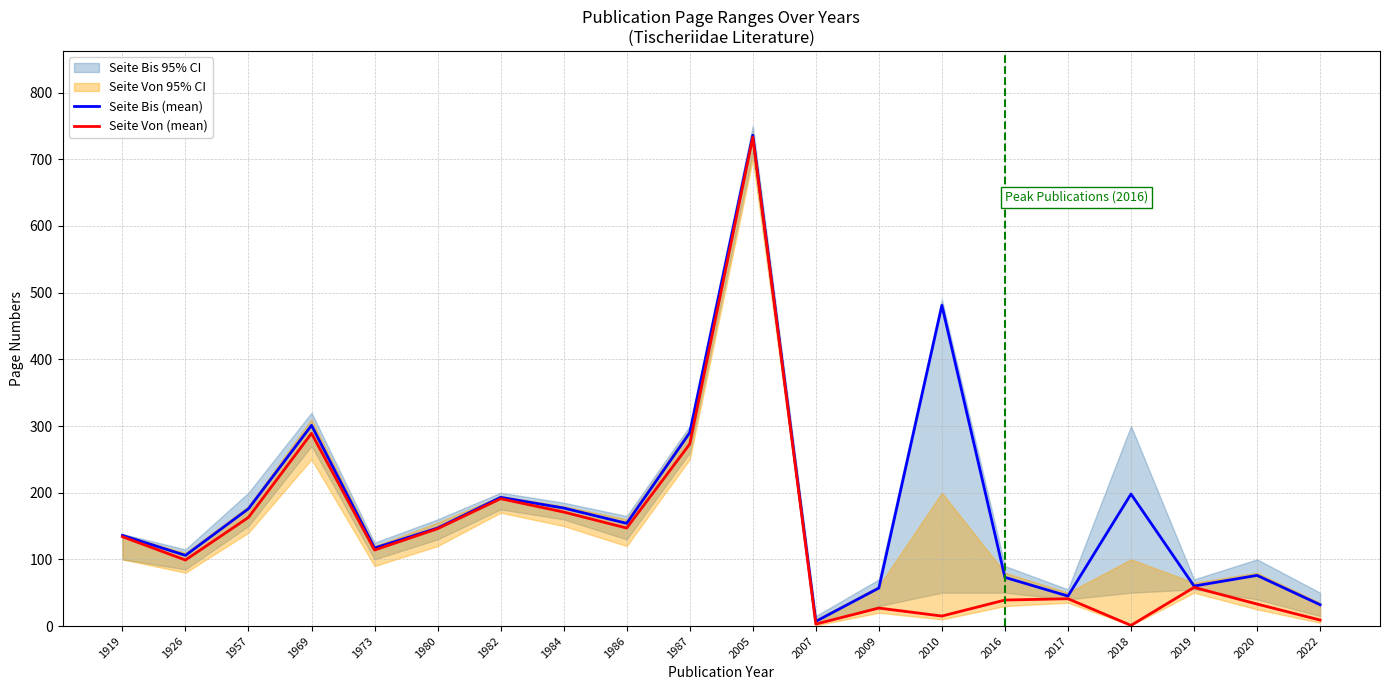

How many categories are shown in the chart?

20